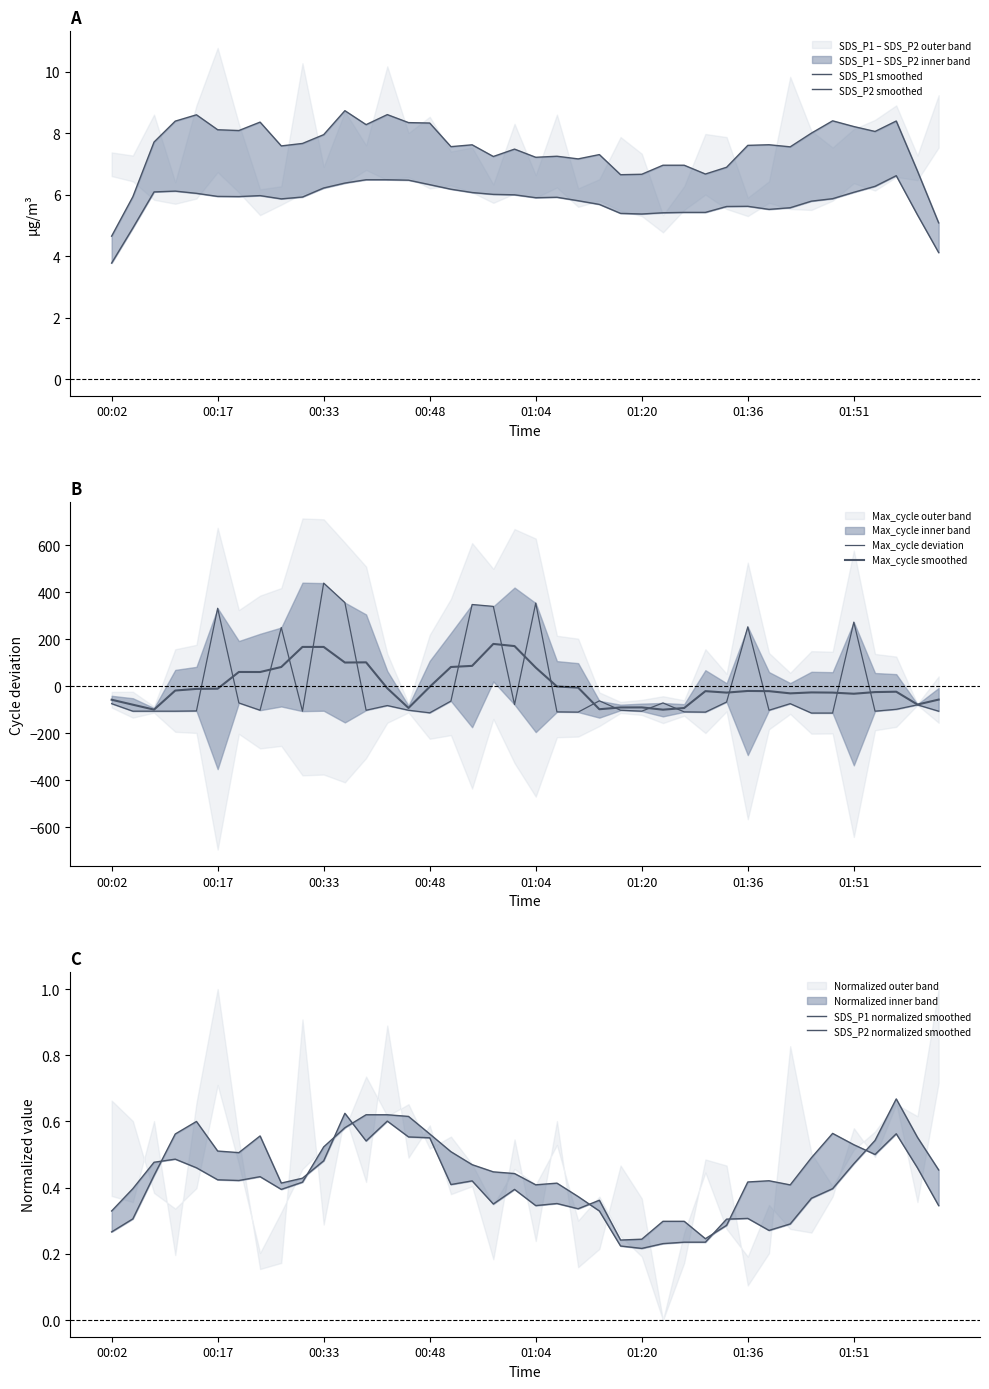

At which category does SDS_P2 smoothed reach its first local peak?

00:48